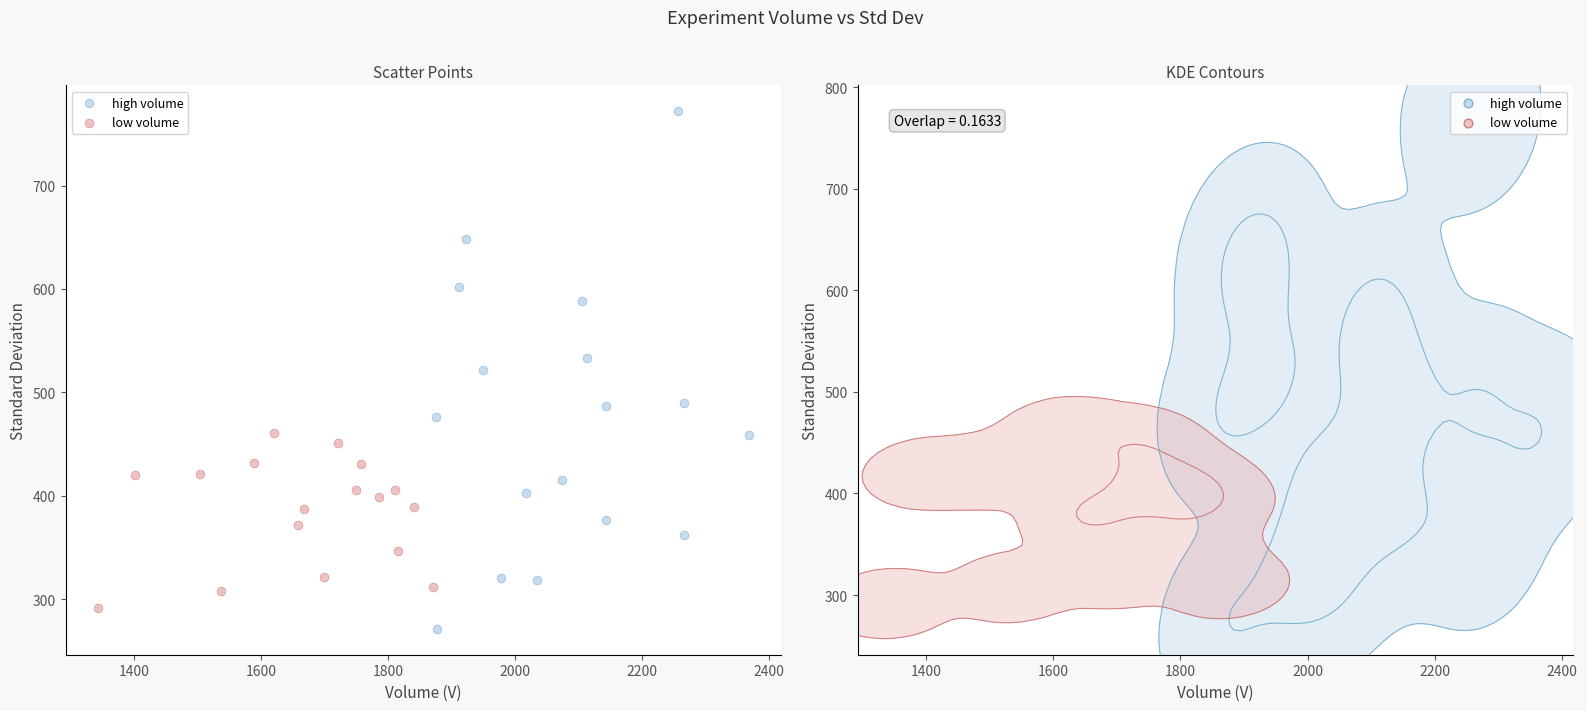

Which series reaches the maximum Y coordinate?

high volume